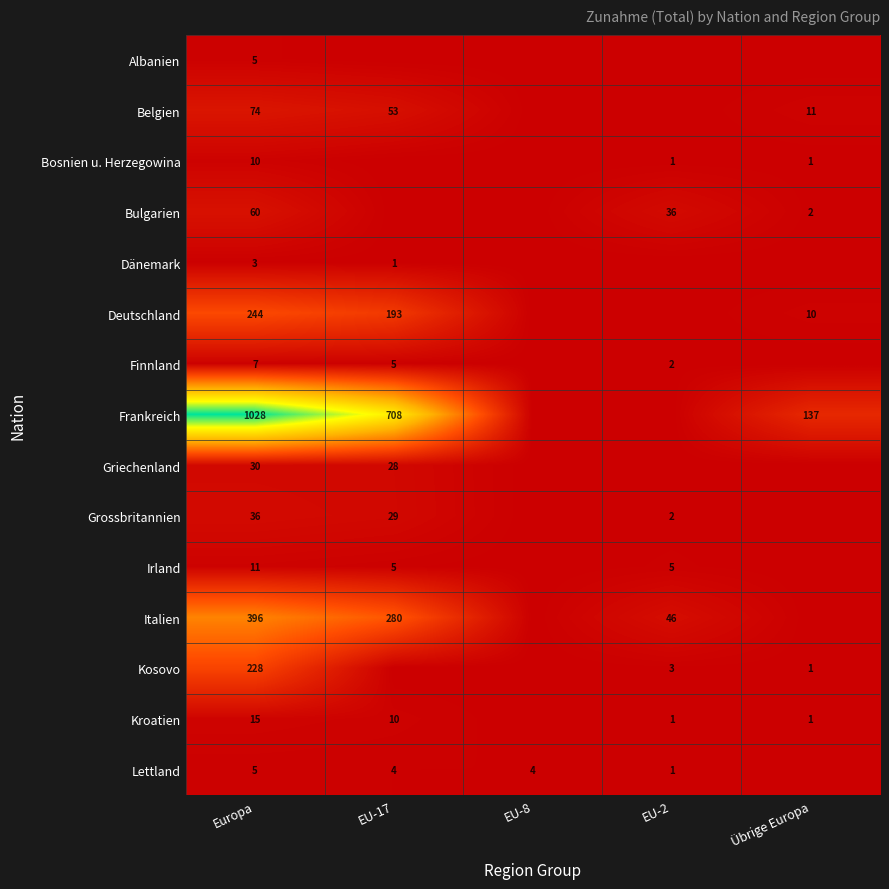

True or false: Kosovo has a value of 124 at Europa.

False